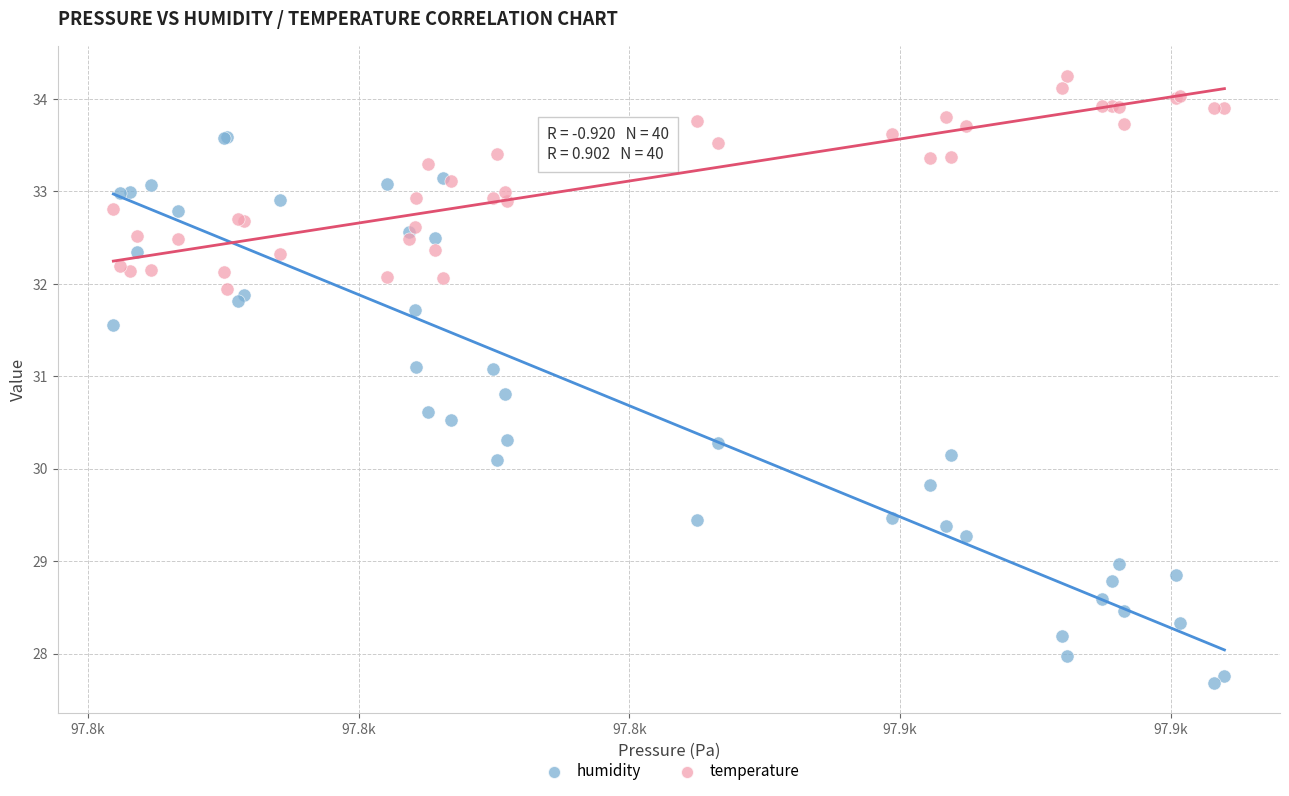

Which series reaches the minimum Y coordinate?

humidity